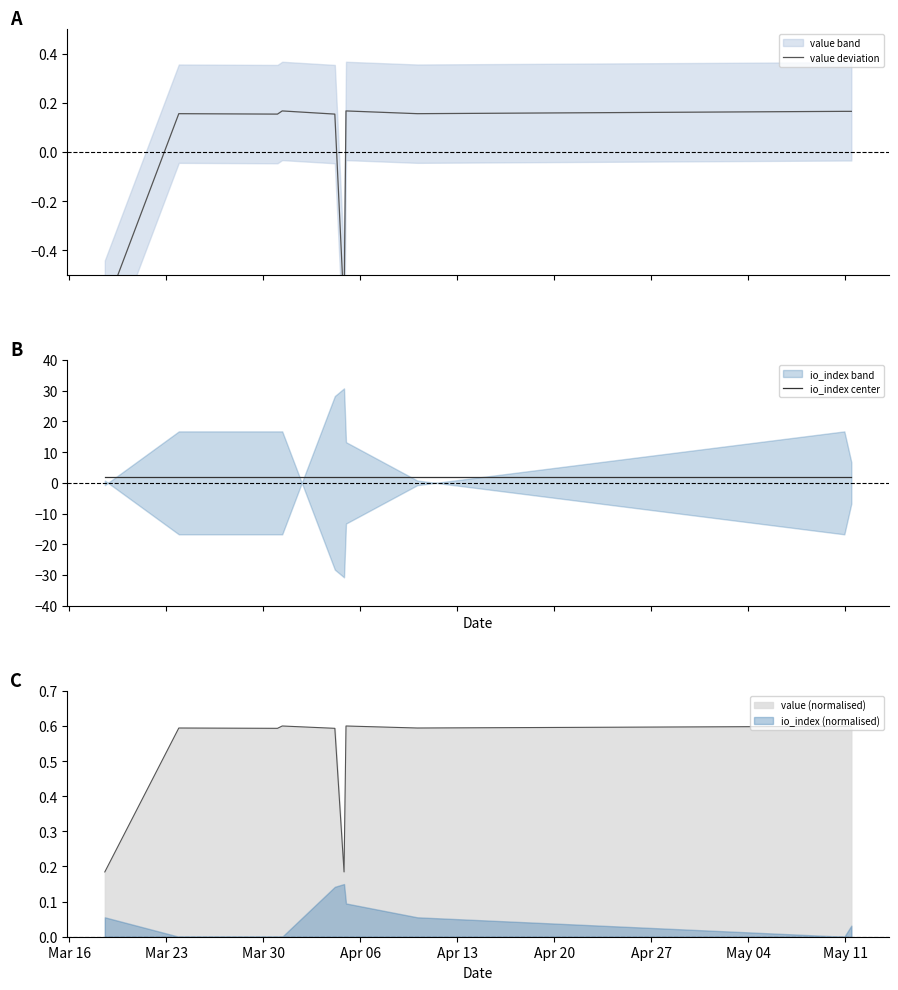

Which series has the widest spread of values?

value deviation